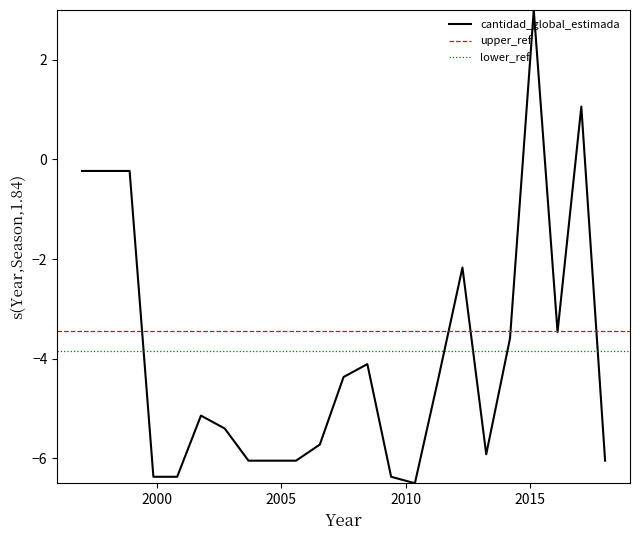

What is the minimum value for cantidad_global_estimada?

-6.5